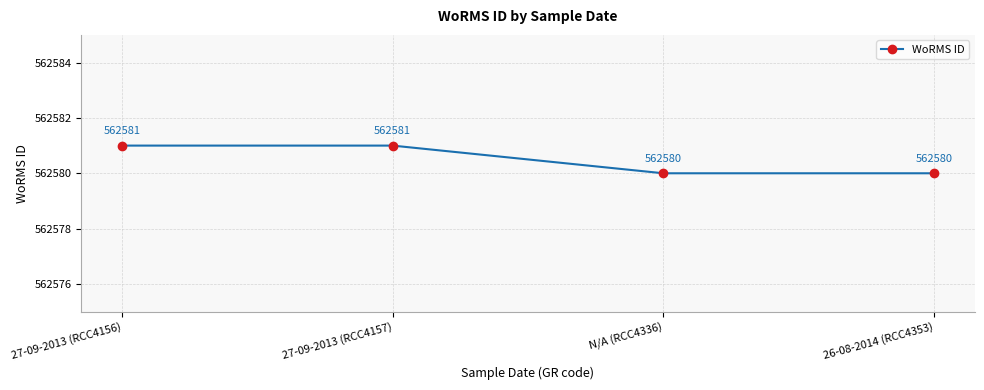

What is the sum of the values at N/A (RCC4336) and 26-08-2014 (RCC4353)?

1125160